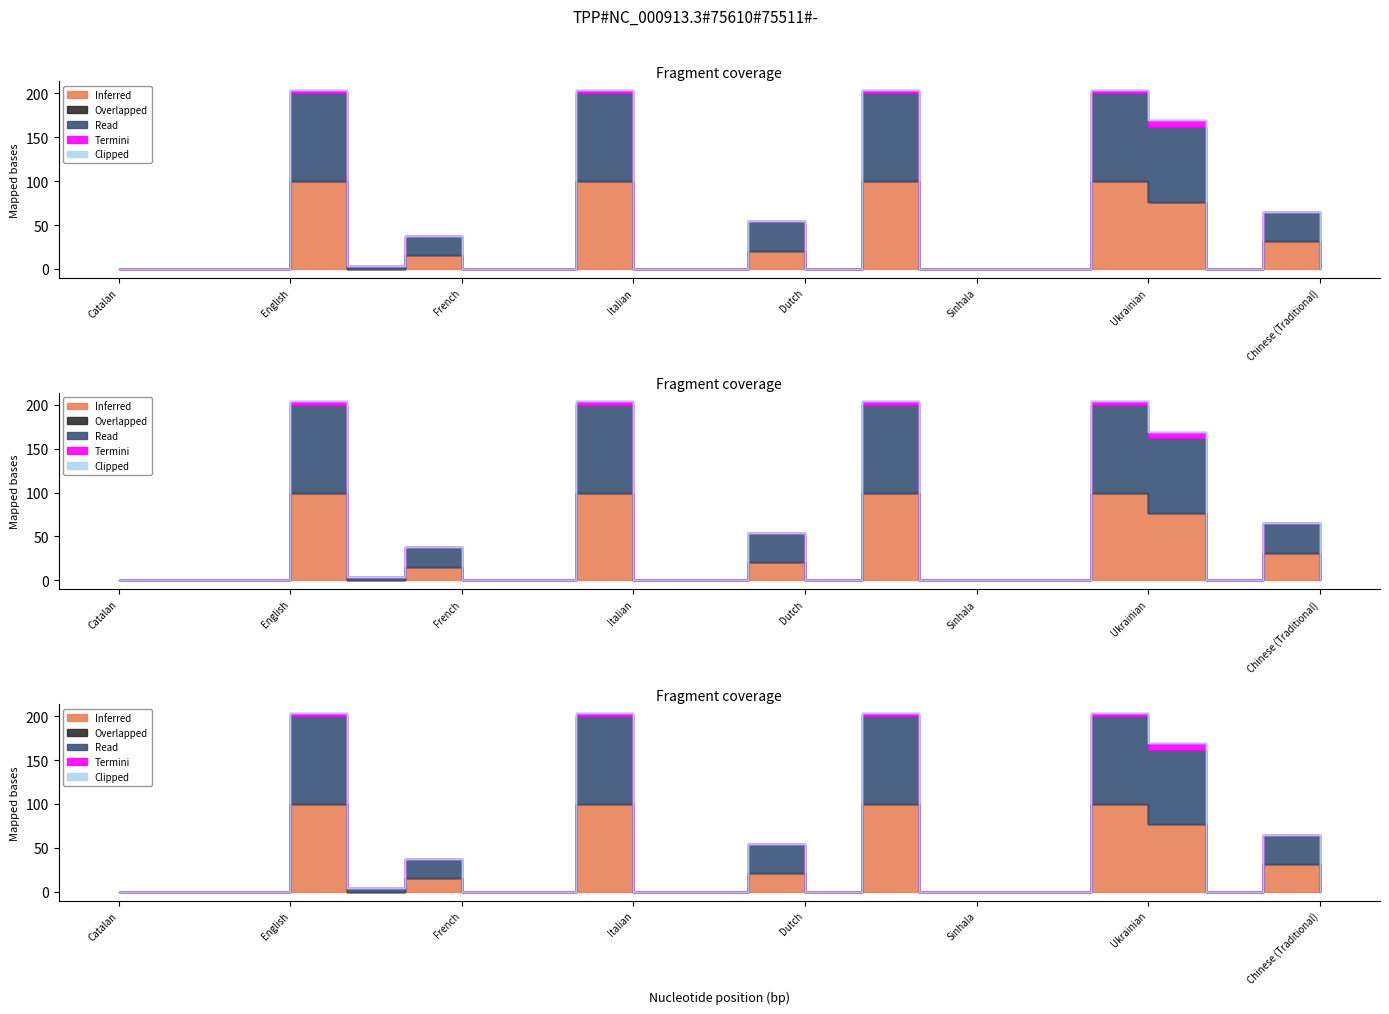

True or false: Overlapped and Clipped intersect in this chart.

False